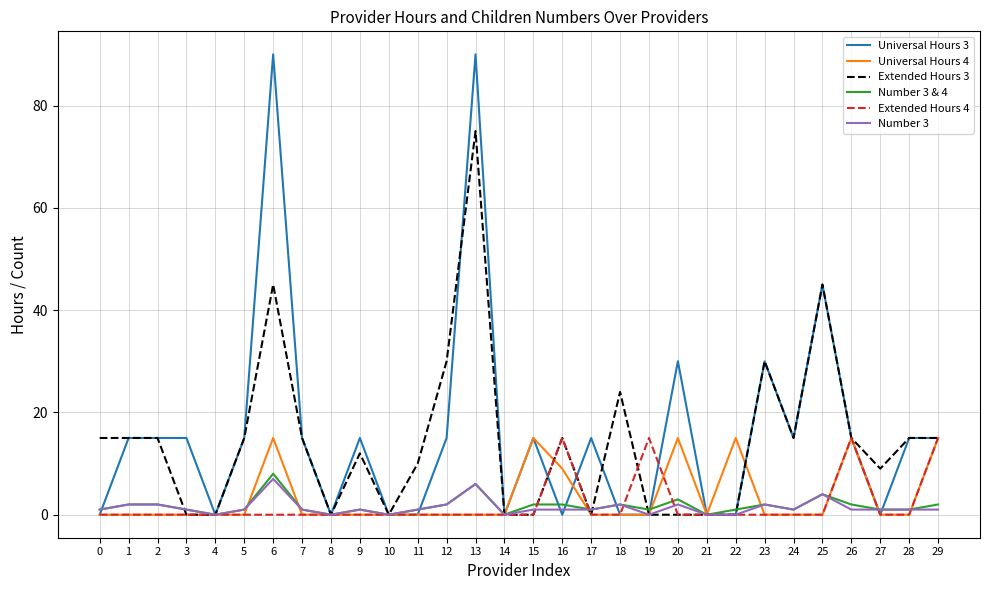

The Universal Hours 3 series shows 41 at 4. True or false?

False